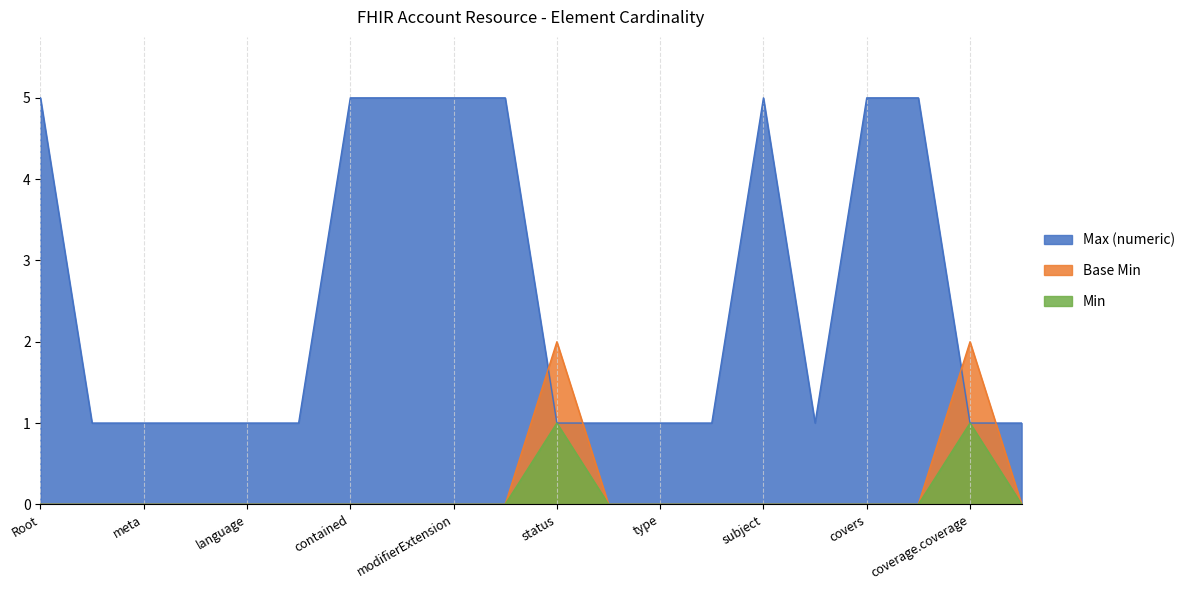

What is the sum of the Max (numeric) values at Root and modifierExtension?

10